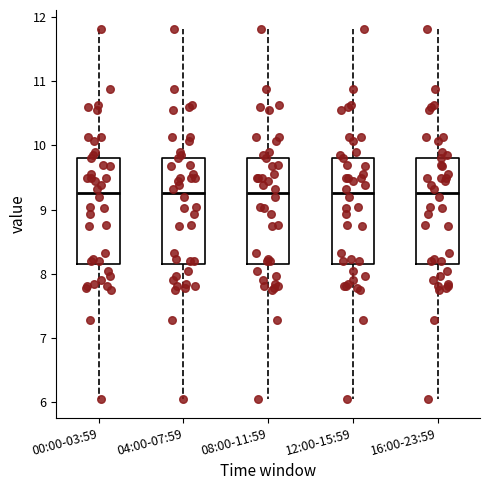

Reading left to right, read every box against the y-axis: the position of its median line, the range the box covers, and the ends of its whiskers. The values are not printed on the chart, so give them approximately, as read against the axis.

00:00-03:59: median 9.3, box 8.2 to 9.8, whiskers 6.1 to 11.8
04:00-07:59: median 9.3, box 8.2 to 9.8, whiskers 6.1 to 11.8
08:00-11:59: median 9.3, box 8.2 to 9.8, whiskers 6.1 to 11.8
12:00-15:59: median 9.3, box 8.2 to 9.8, whiskers 6.1 to 11.8
16:00-23:59: median 9.3, box 8.2 to 9.8, whiskers 6.1 to 11.8